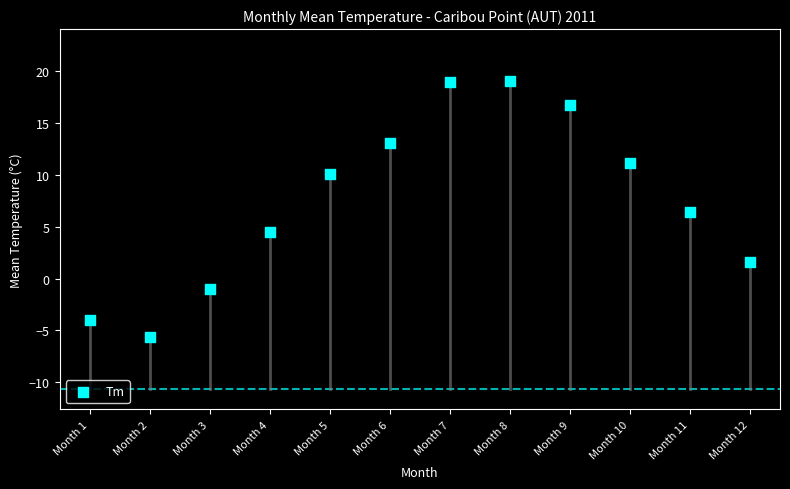

What is the average X value?

6.5